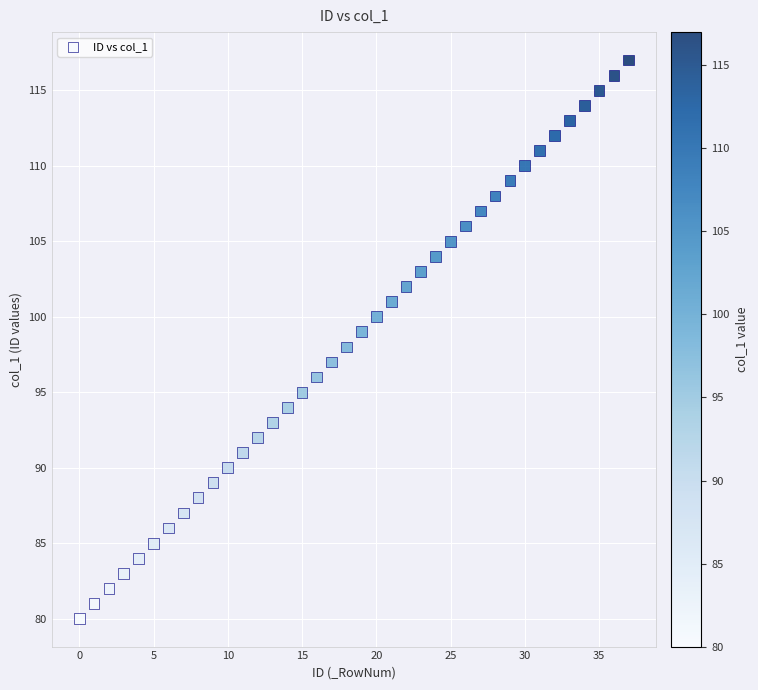

What is the range of Y values (max minus min)?

37